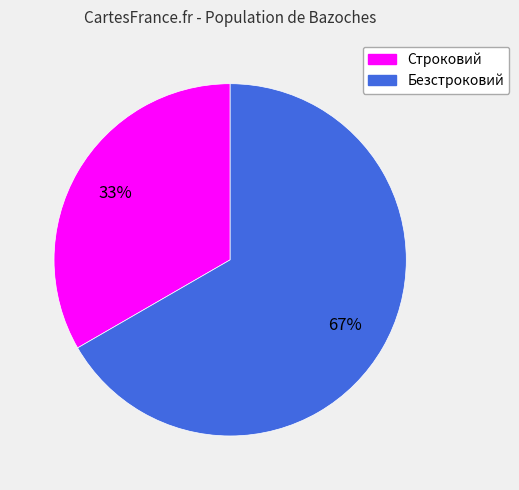

To the nearest percent, what is the combined percentage of Безстроковий and Строковий?

100%